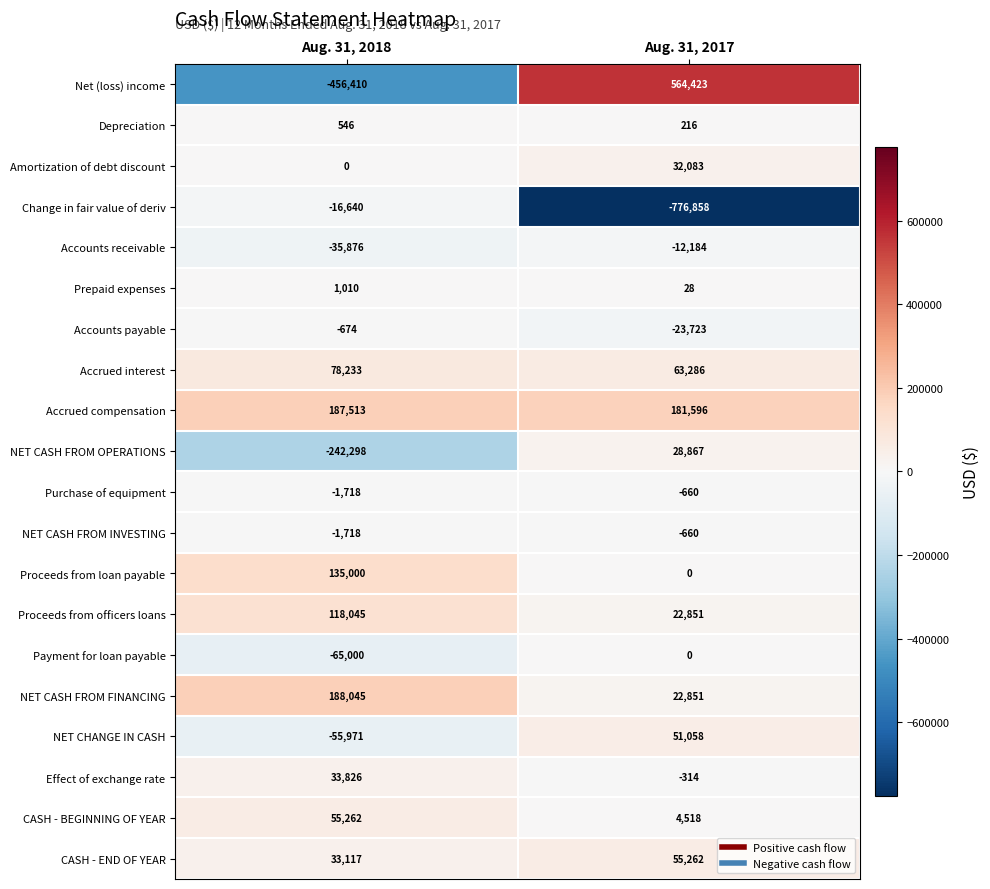

Between Aug. 31, 2018 and Aug. 31, 2017, which series saw the biggest shift?

Net (loss) income